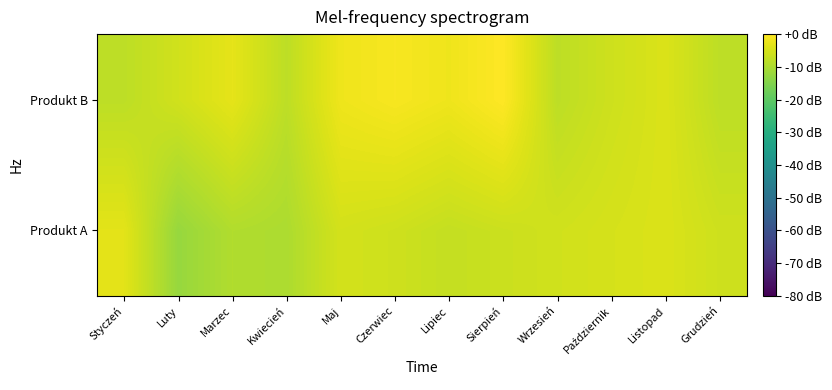

What is the spread (max minus min) of values at Marzec?

6.3